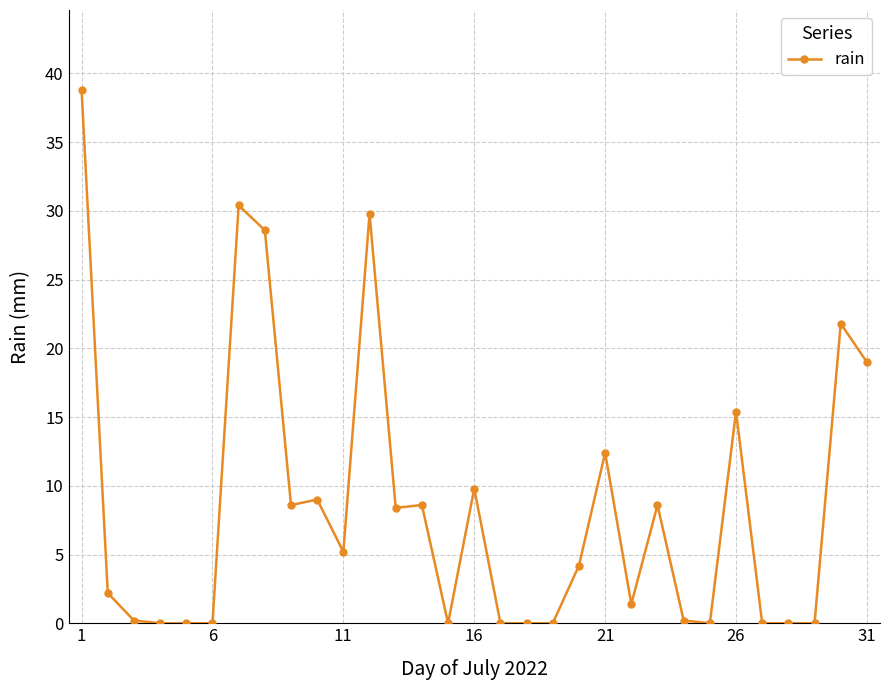

What is the value of the 8th point from the left?

28.6